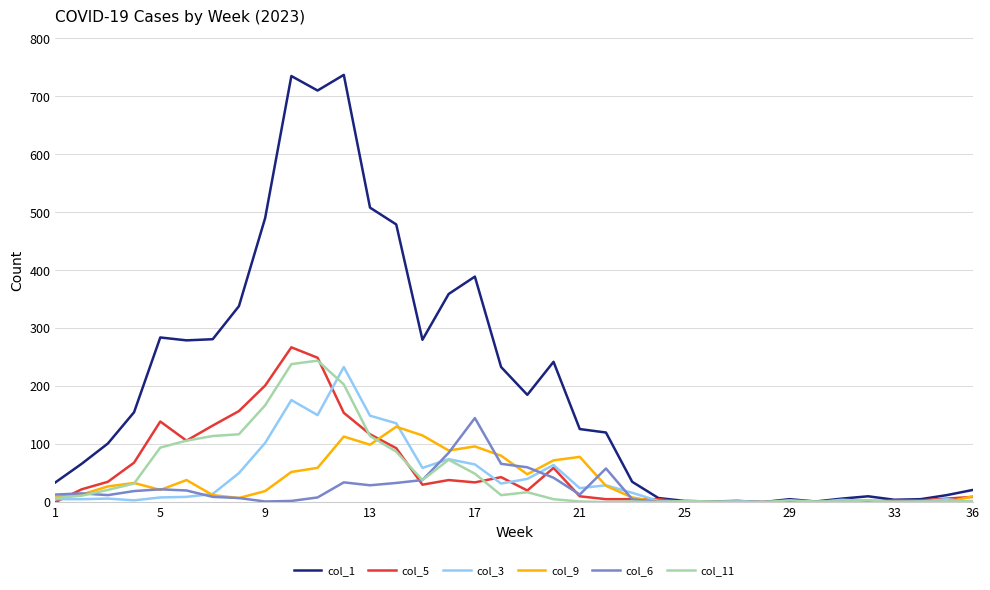

Which series has the largest range (max minus min)?

col_1